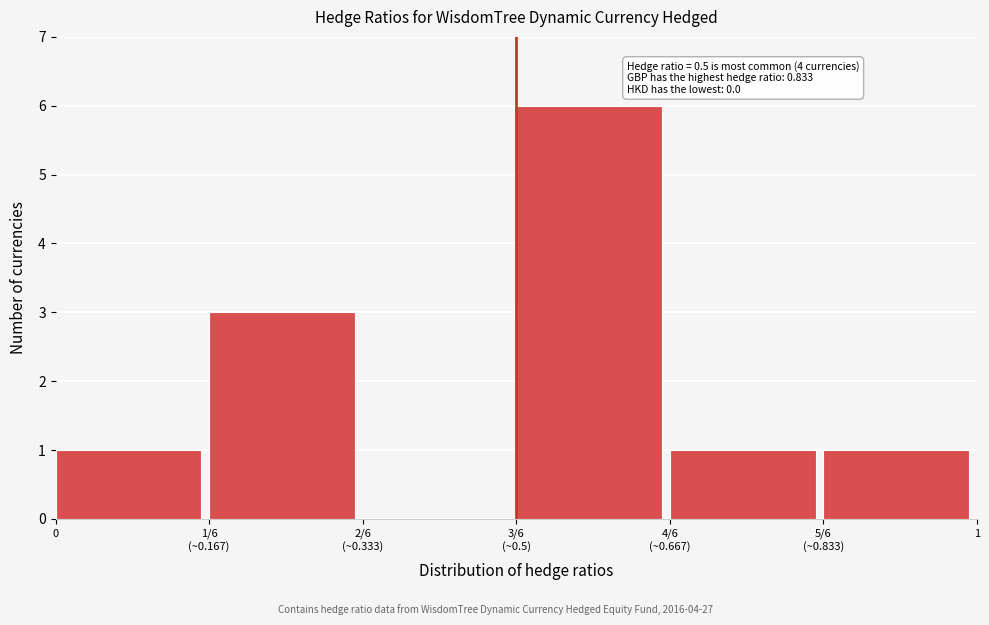

The value at 0 is 1. True or false?

True